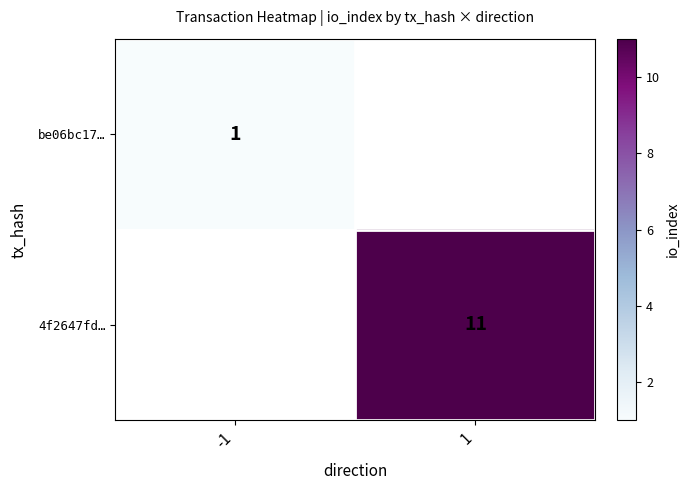

The be06bc17… series shows 1 at -1. True or false?

True